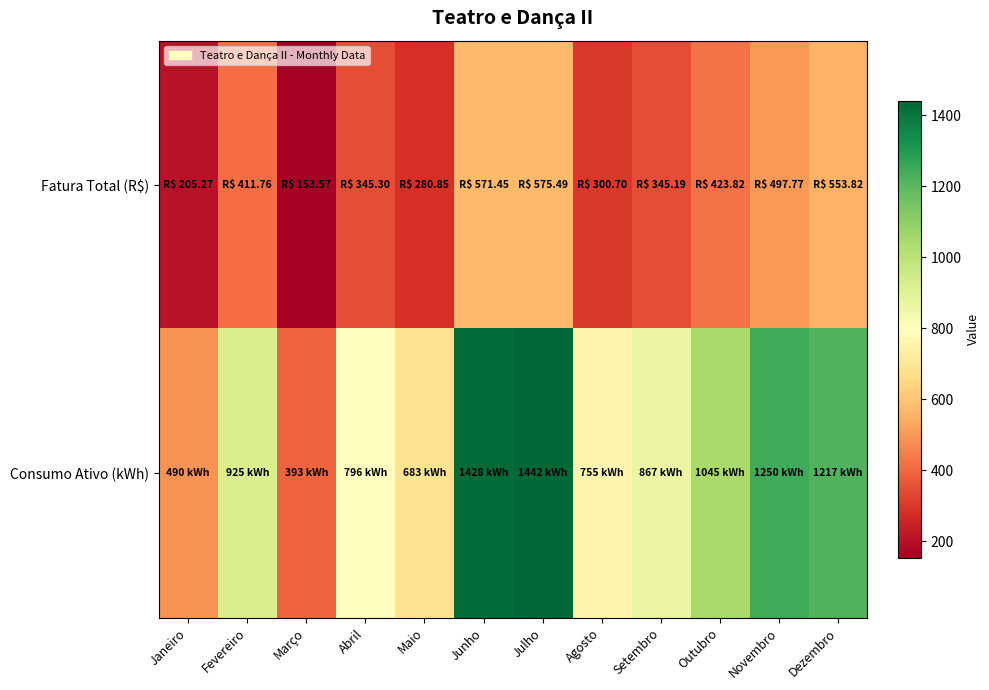

List the series in order of their peak value, highest first.

Consumo Ativo (kWh), Fatura Total (R$)